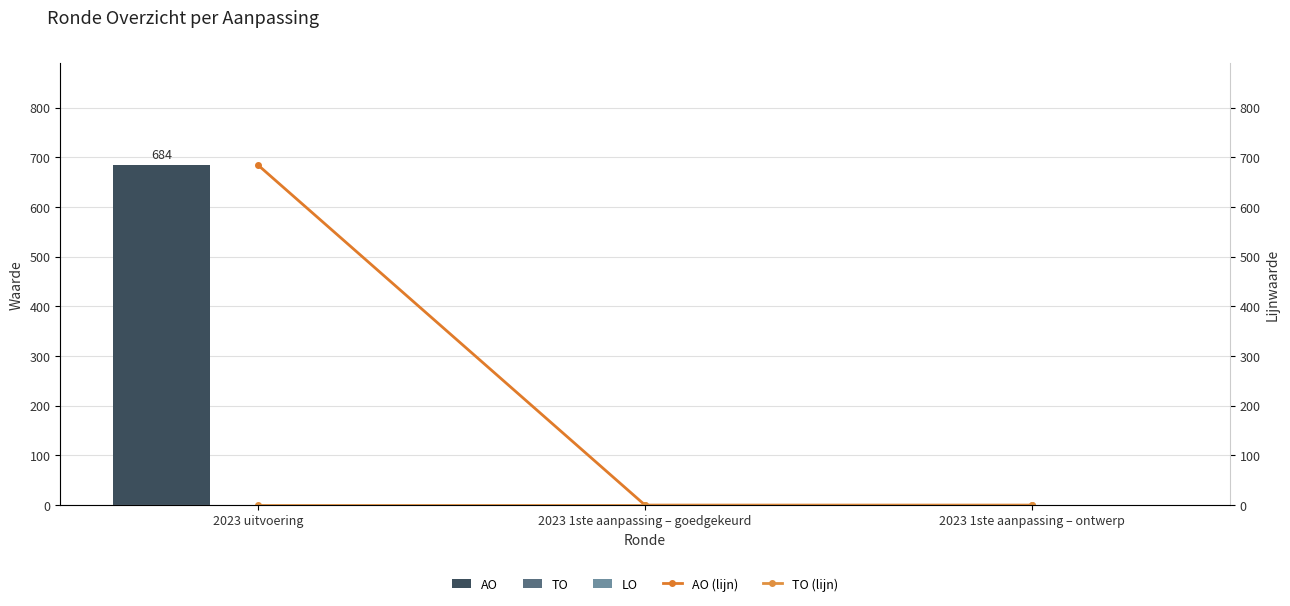

Where is TO nearest to the value 0?

2023 uitvoering